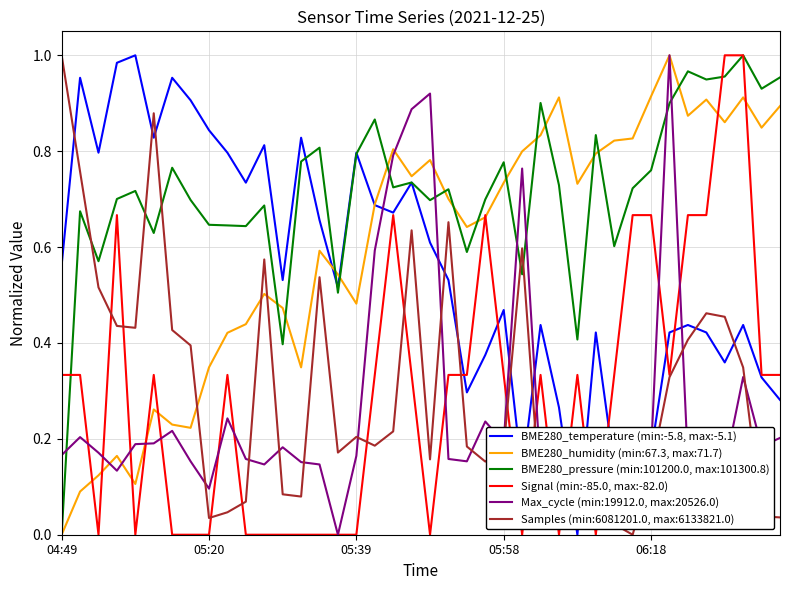

True or false: BME280_pressure (min:101200.0, max:101300.8) and Samples (min:6081201.0, max:6133821.0) cross at least once.

True